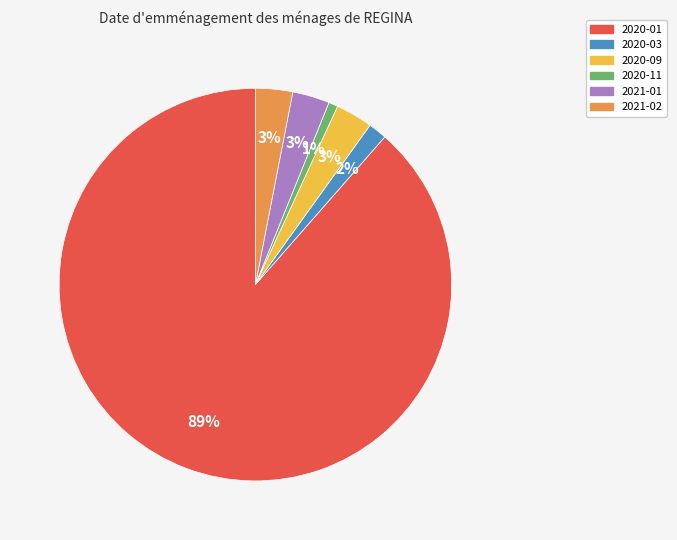

What is the smallest slice in the pie chart?

2020-11